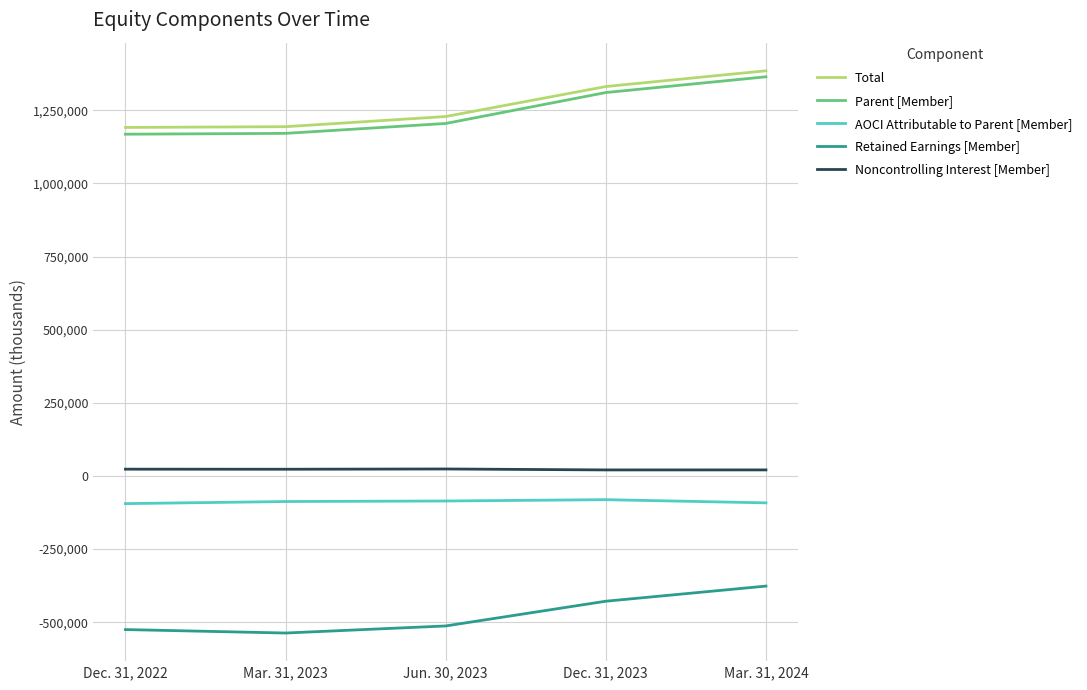

Rank the series by their maximum value, from highest to lowest.

Total, Parent [Member], Noncontrolling Interest [Member], AOCI Attributable to Parent [Member], Retained Earnings [Member]